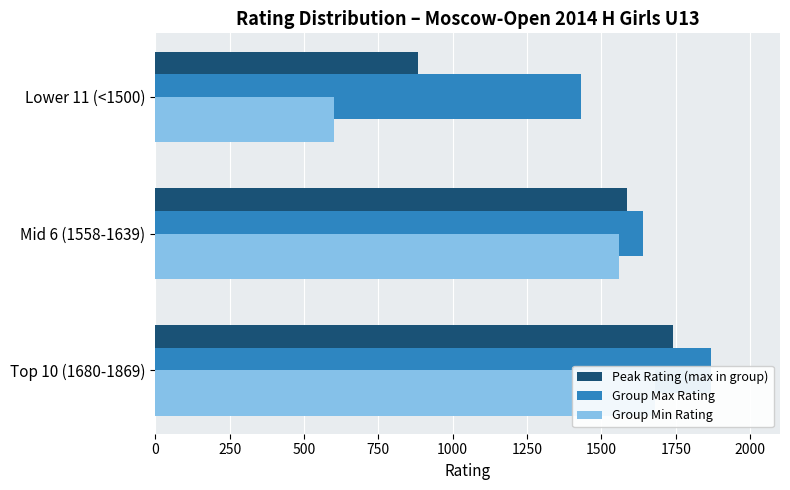

What is the difference between the highest and lowest values at 500?

830